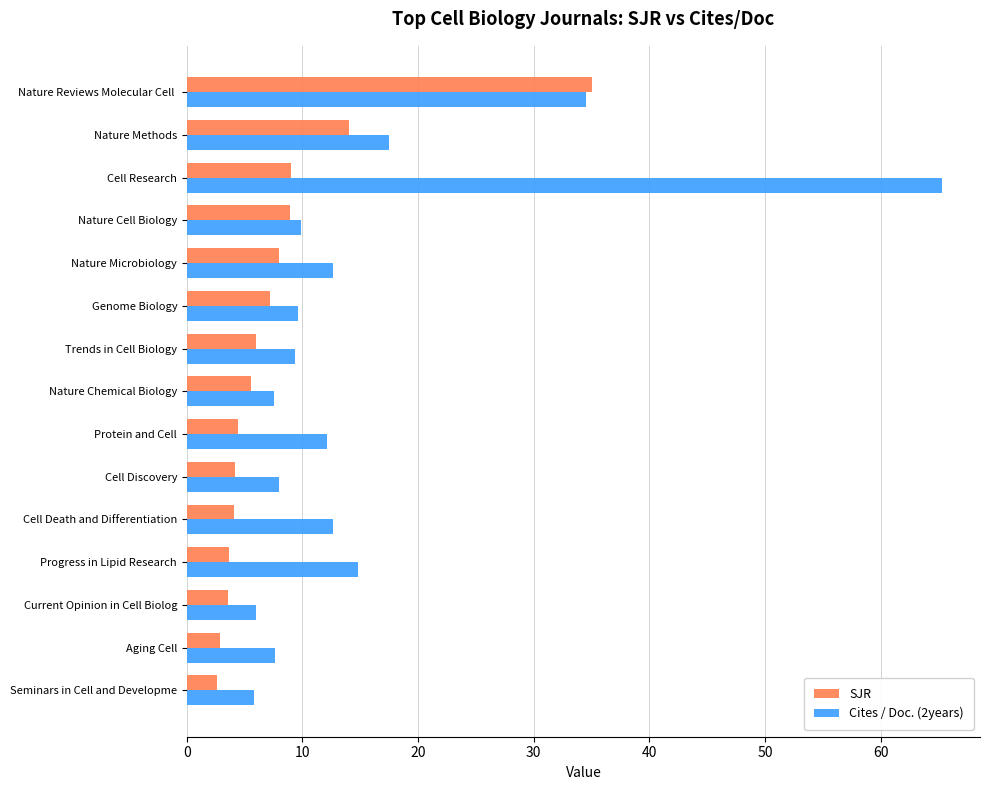

Read the SJR value at Nature Chemical Biology.

5.6